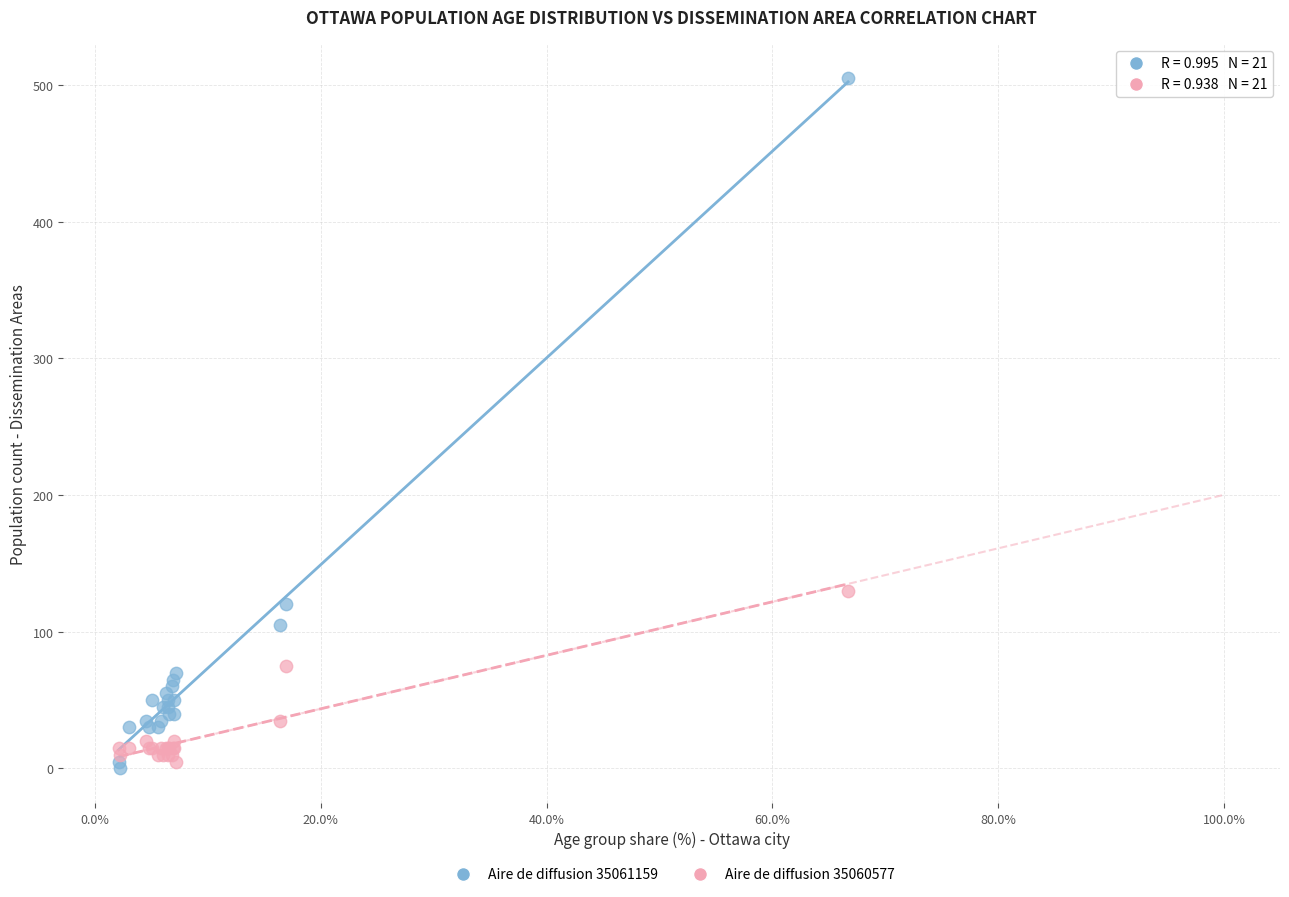

Which series contains the lowest Y value?

Aire de diffusion 35061159